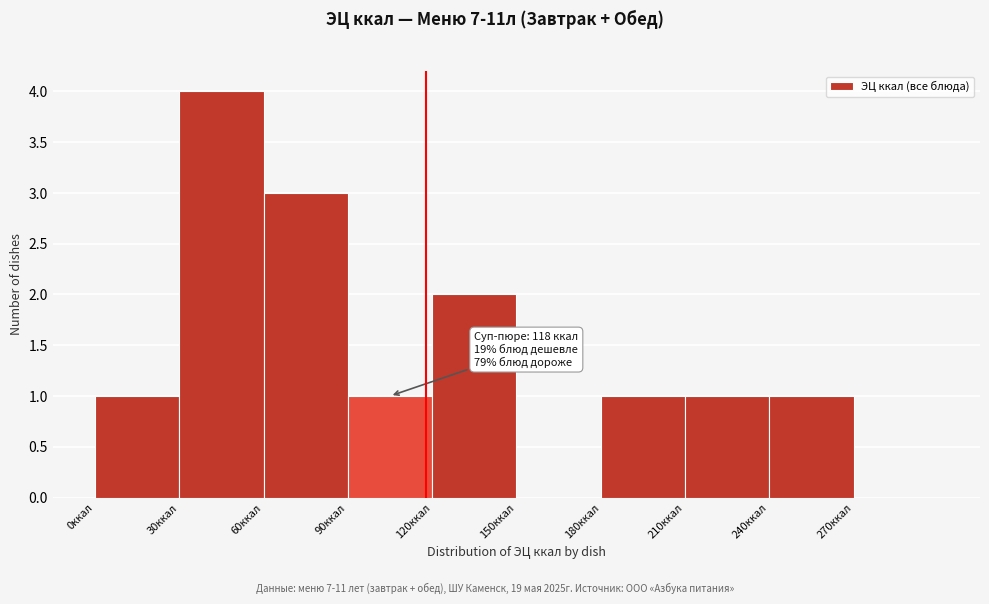

Over which range of the x-axis is the bar tallest?

30 to 60